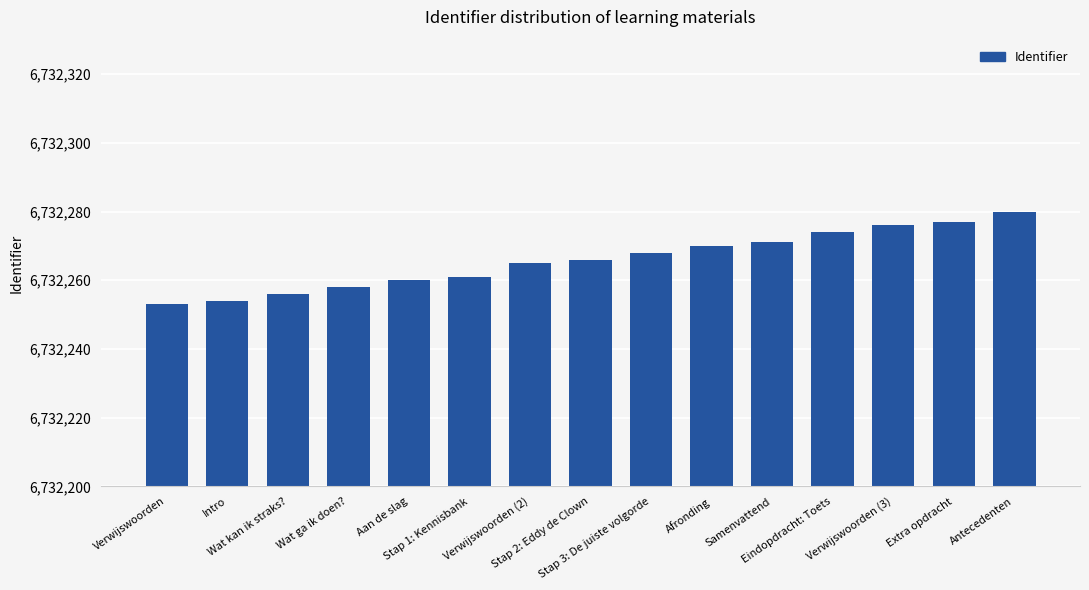

What is the difference between the second highest and second lowest values?

23